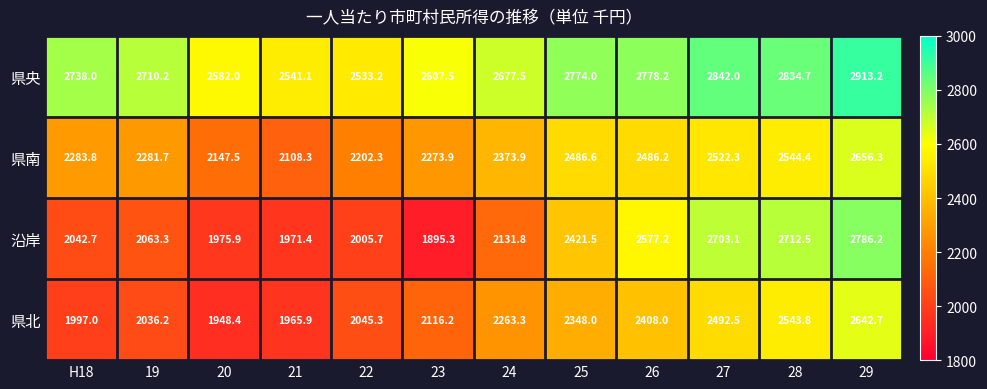

Which series has the largest range (max minus min)?

沿岸